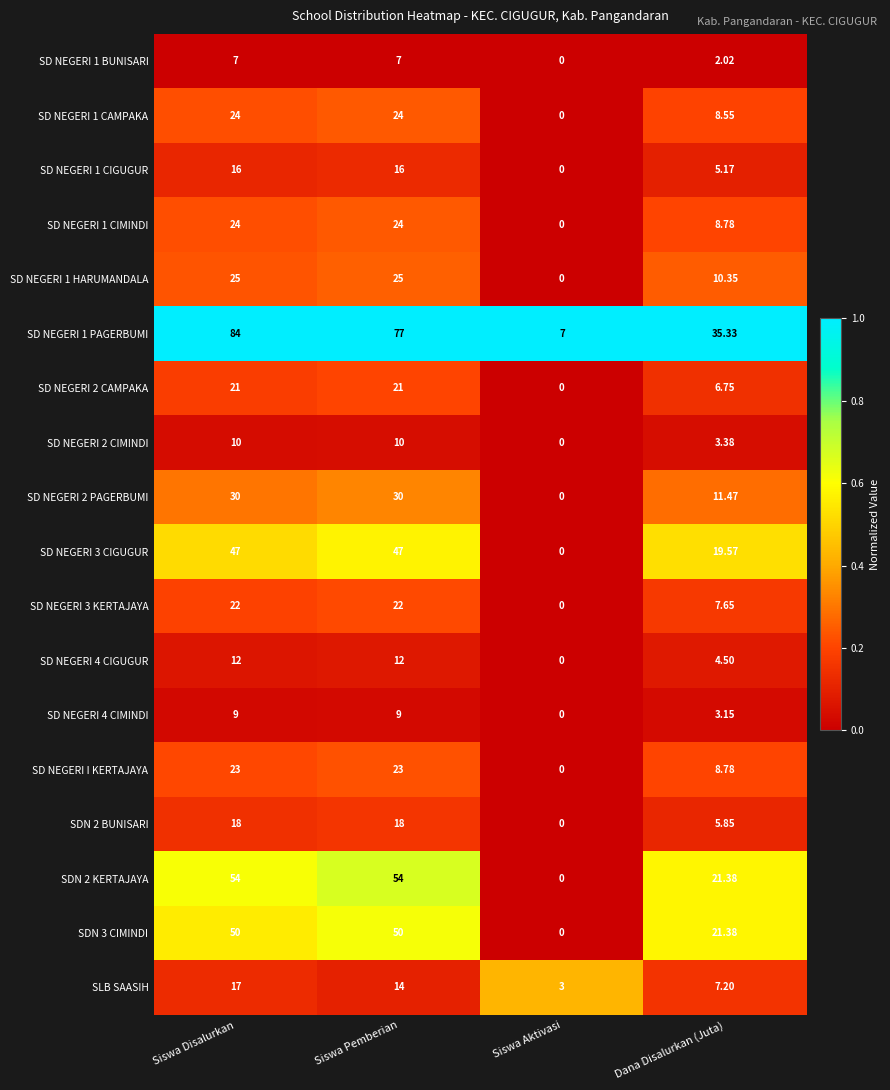

Where is SD NEGERI 3 CIGUGUR nearest to the value 23?

Dana Disalurkan (Juta)